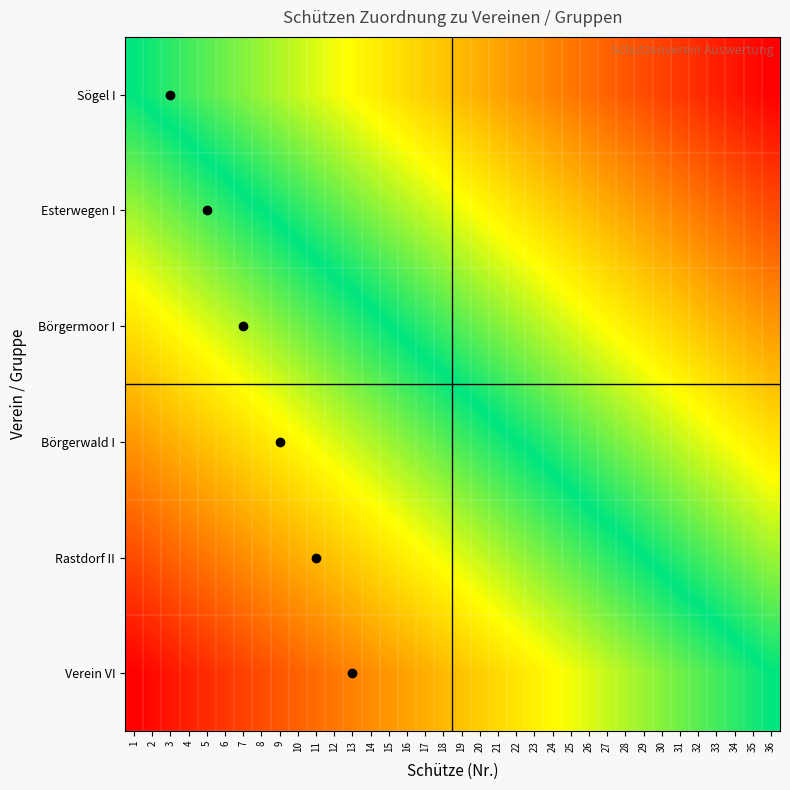

Reading left to right, list all the values displayed in this chart.

Sögel I: 1=0.0	2=-0.0	3=-0.1	4=-0.1	5=-0.1	6=-0.1	7=-0.2	8=-0.2	9=-0.2	10=-0.3	11=-0.3	12=-0.3	13=-0.3	14=-0.4	15=-0.4	16=-0.4	17=-0.5	18=-0.5	19=-0.5	20=-0.5	21=-0.6	22=-0.6	23=-0.6	24=-0.7	25=-0.7	26=-0.7	27=-0.7	28=-0.8	29=-0.8	30=-0.8	31=-0.9	32=-0.9	33=-0.9	34=-0.9	35=-1.0	36=-1.0
Esterwegen I: 1=0.2	2=0.2	3=0.1	4=0.1	5=0.1	6=0.1	7=0.0	8=0.0	9=-0.0	10=-0.1	11=-0.1	12=-0.1	13=-0.1	14=-0.2	15=-0.2	16=-0.2	17=-0.3	18=-0.3	19=-0.3	20=-0.3	21=-0.4	22=-0.4	23=-0.4	24=-0.5	25=-0.5	26=-0.5	27=-0.5	28=-0.6	29=-0.6	30=-0.6	31=-0.7	32=-0.7	33=-0.7	34=-0.7	35=-0.8	36=-0.8
Börgermoor I: 1=0.4	2=0.4	3=0.3	4=0.3	5=0.3	6=0.3	7=0.2	8=0.2	9=0.2	10=0.1	11=0.1	12=0.1	13=0.1	14=0.0	15=0.0	16=-0.0	17=-0.1	18=-0.1	19=-0.1	20=-0.1	21=-0.2	22=-0.2	23=-0.2	24=-0.3	25=-0.3	26=-0.3	27=-0.3	28=-0.4	29=-0.4	30=-0.4	31=-0.5	32=-0.5	33=-0.5	34=-0.5	35=-0.6	36=-0.6
Börgerwald I: 1=0.6	2=0.6	3=0.5	4=0.5	5=0.5	6=0.5	7=0.4	8=0.4	9=0.4	10=0.3	11=0.3	12=0.3	13=0.3	14=0.2	15=0.2	16=0.2	17=0.1	18=0.1	19=0.1	20=0.1	21=0.0	22=0.0	23=-0.0	24=-0.1	25=-0.1	26=-0.1	27=-0.1	28=-0.2	29=-0.2	30=-0.2	31=-0.3	32=-0.3	33=-0.3	34=-0.3	35=-0.4	36=-0.4
Rastdorf II: 1=0.8	2=0.8	3=0.7	4=0.7	5=0.7	6=0.7	7=0.6	8=0.6	9=0.6	10=0.5	11=0.5	12=0.5	13=0.5	14=0.4	15=0.4	16=0.4	17=0.3	18=0.3	19=0.3	20=0.3	21=0.2	22=0.2	23=0.2	24=0.1	25=0.1	26=0.1	27=0.1	28=0.0	29=0.0	30=-0.0	31=-0.1	32=-0.1	33=-0.1	34=-0.1	35=-0.2	36=-0.2
Verein VI: 1=1.0	2=1.0	3=0.9	4=0.9	5=0.9	6=0.9	7=0.8	8=0.8	9=0.8	10=0.7	11=0.7	12=0.7	13=0.7	14=0.6	15=0.6	16=0.6	17=0.5	18=0.5	19=0.5	20=0.5	21=0.4	22=0.4	23=0.4	24=0.3	25=0.3	26=0.3	27=0.3	28=0.2	29=0.2	30=0.2	31=0.1	32=0.1	33=0.1	34=0.1	35=0.0	36=0.0